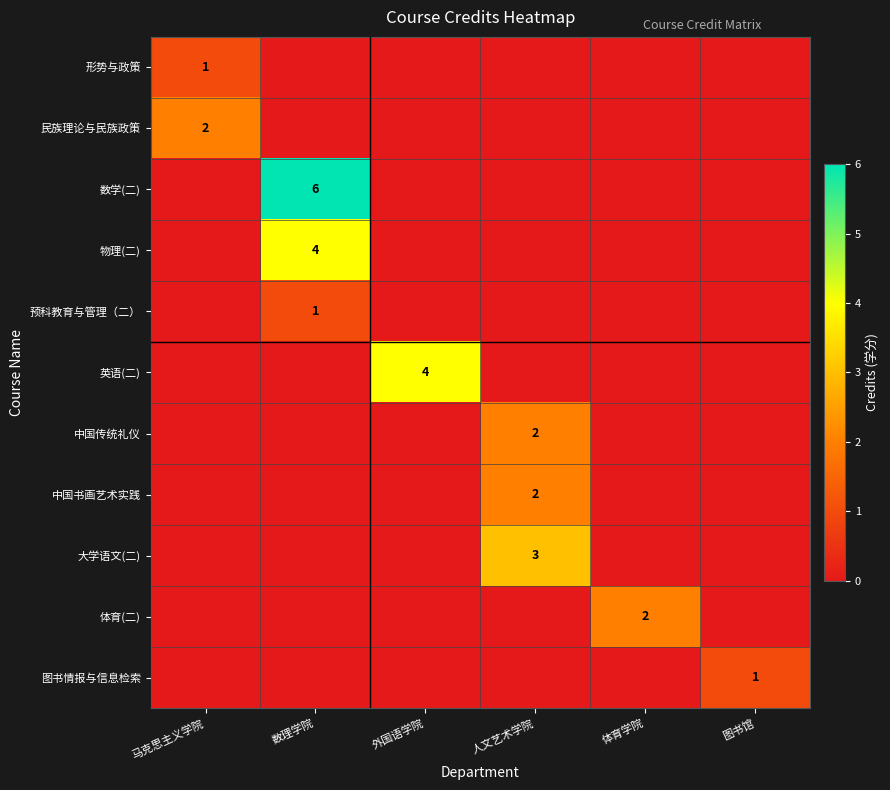

Which label corresponds to the largest value in the chart?

数理学院